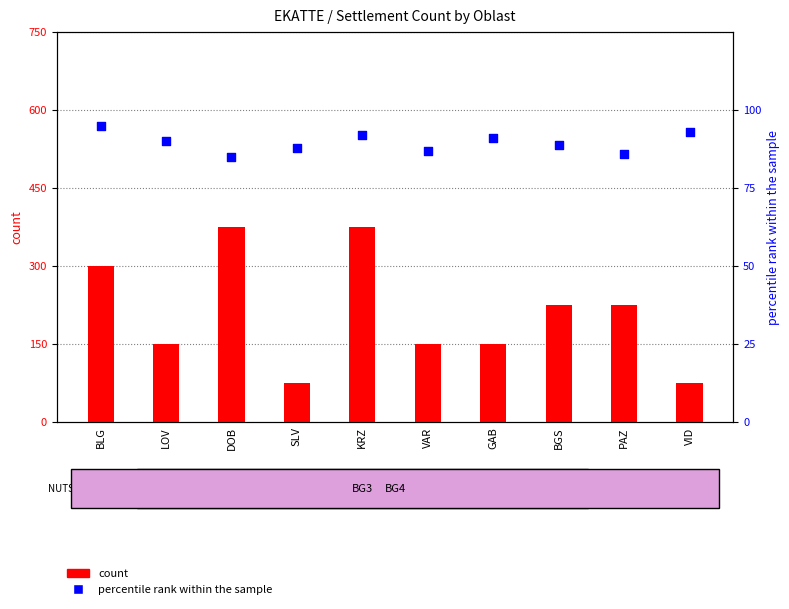

What are all the series names shown in the legend?

count, percentile rank within the sample